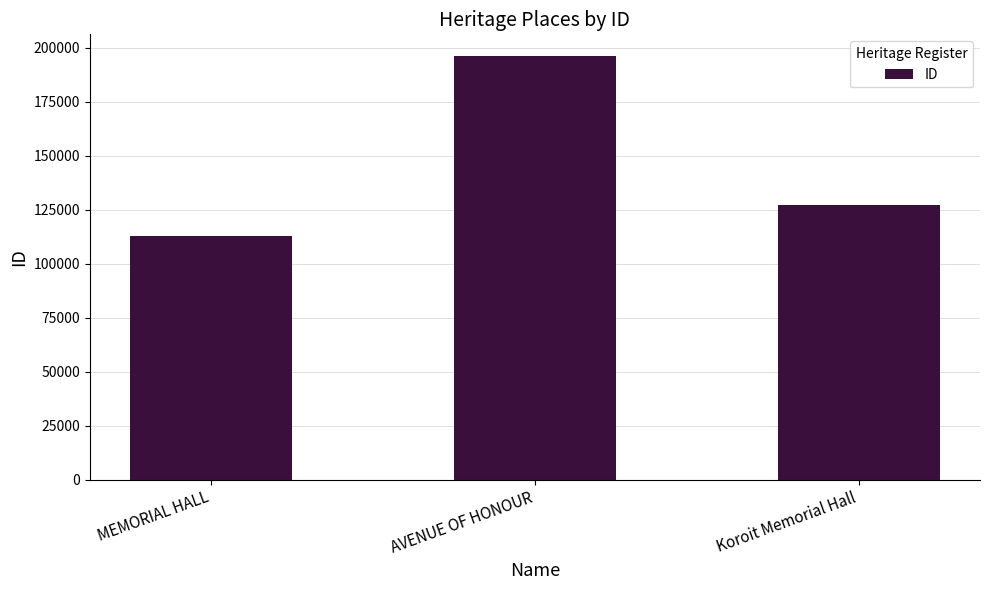

What position from the right is MEMORIAL HALL?

3